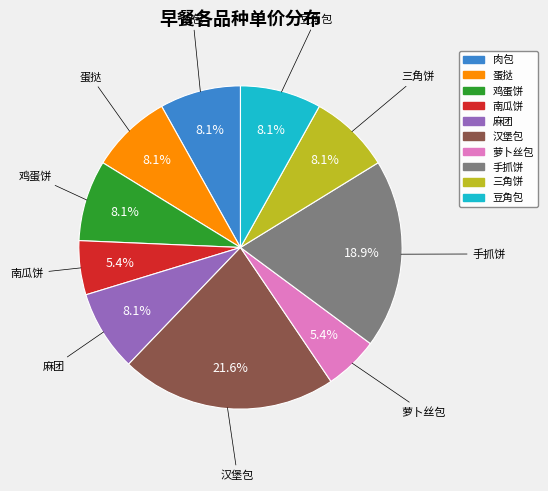

Count the number of slices in the pie.

10